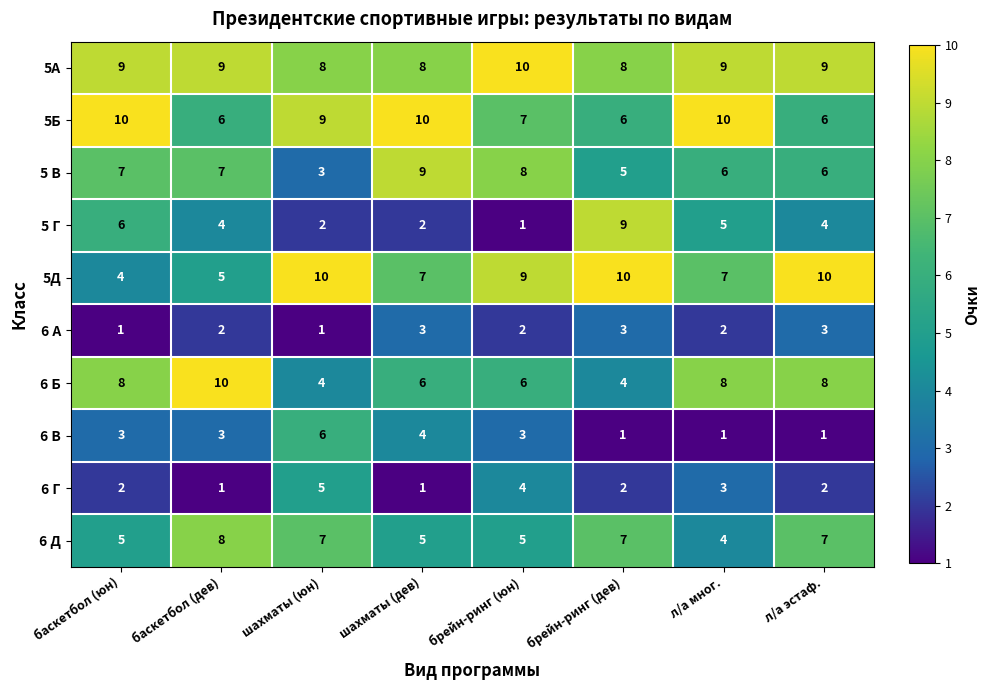

What value does the 5 В series have at баскетбол (юн)?

7